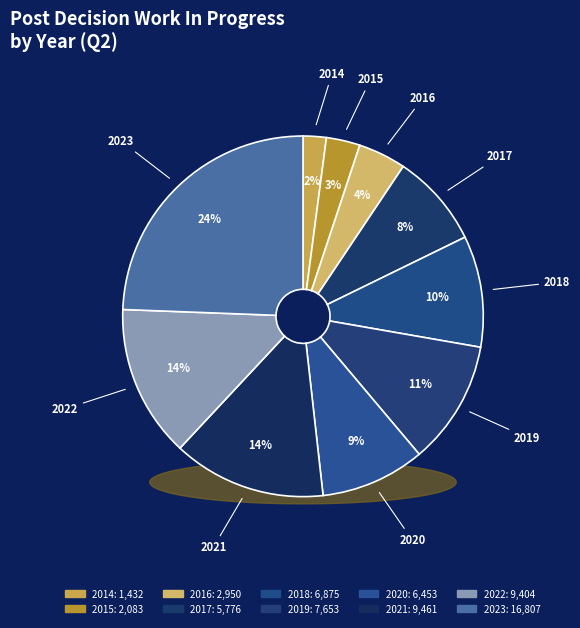

What percentage is the 2021 slice, to the nearest percent?

14%